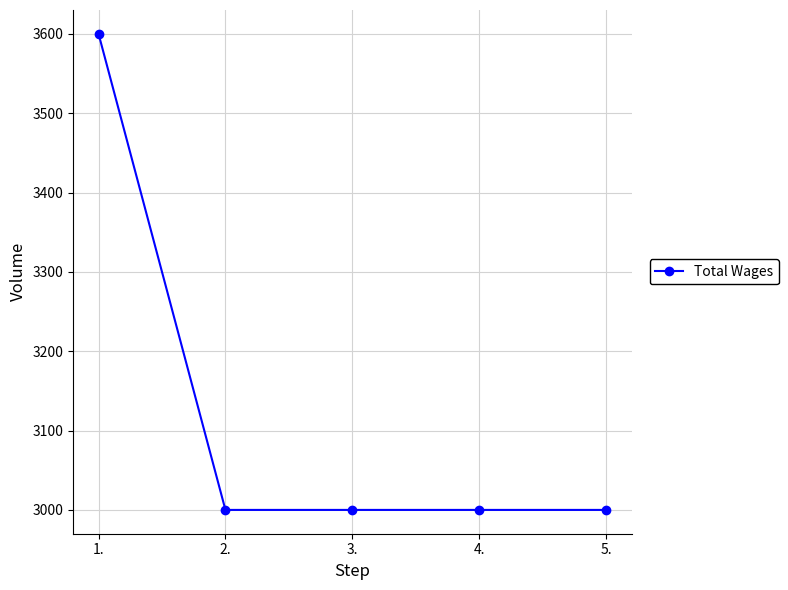

What is the average value?

3120